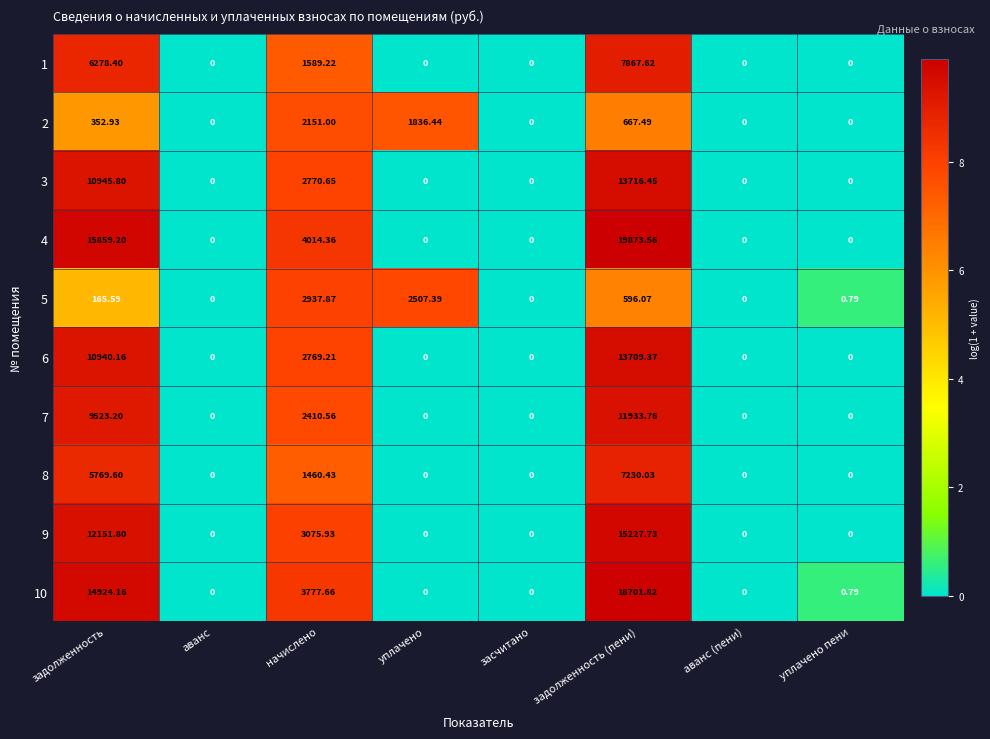

At which category is the sum across all series the highest?

задолженность (пени)